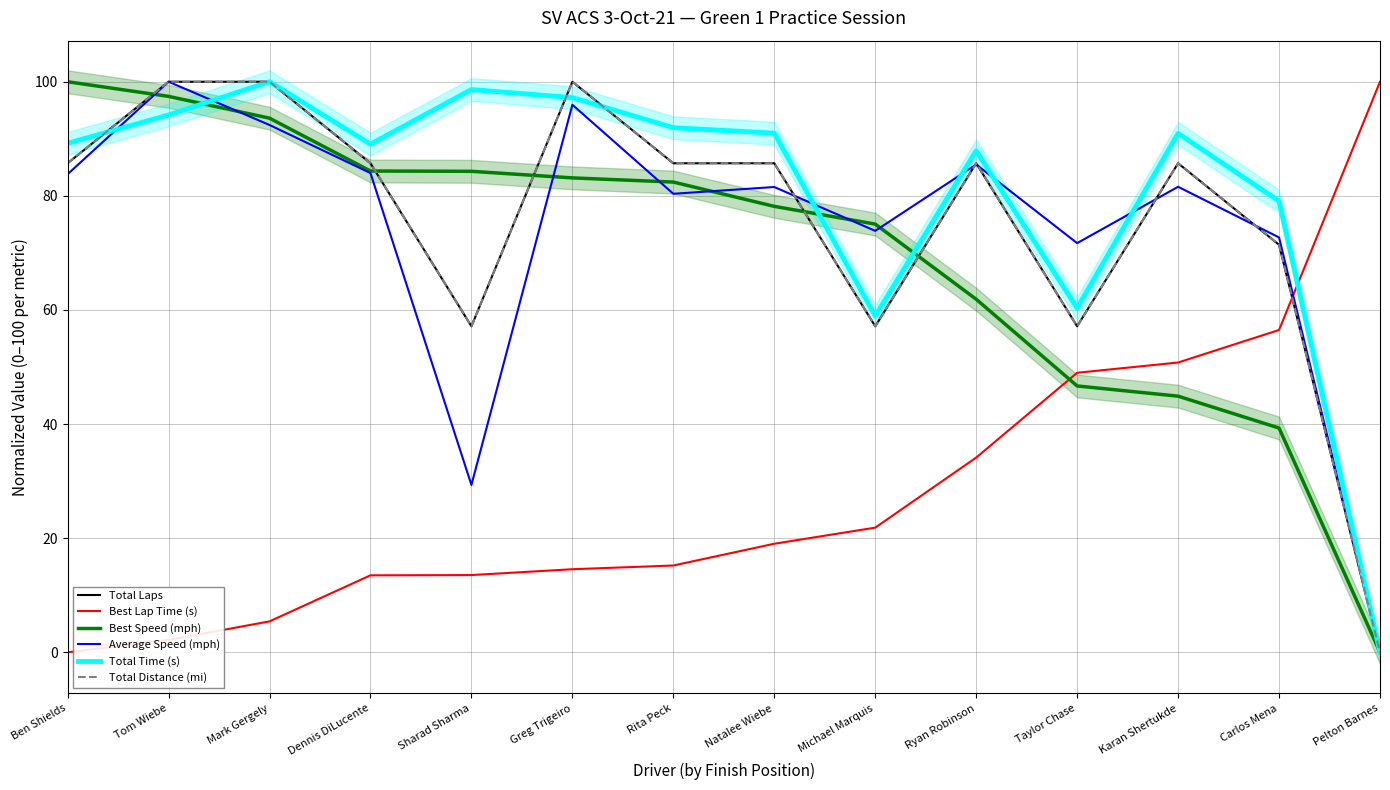

What is the maximum value for Best Lap Time (s)?

100.0